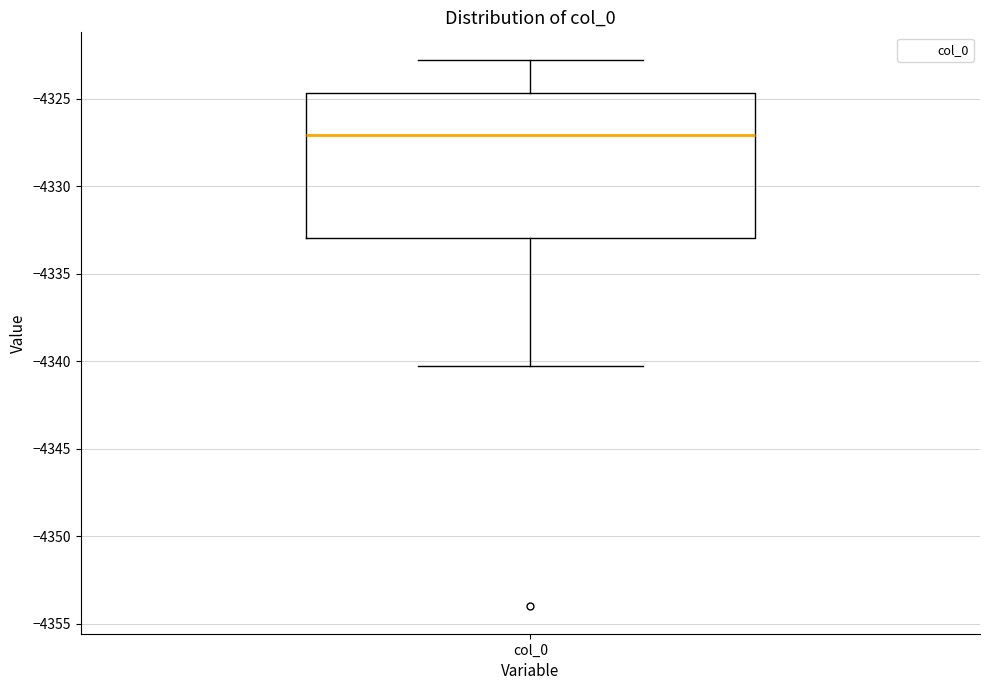

Where does the upper whisker of the box for col_0 end on the y-axis? The values are not printed on the chart, so give them approximately, as read against the axis.

-4323.0